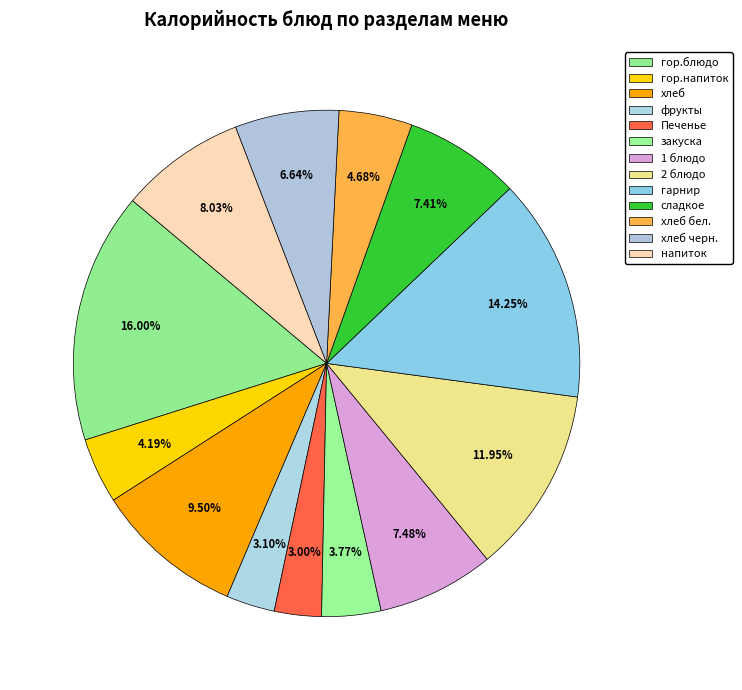

How many segments does this pie chart have?

13